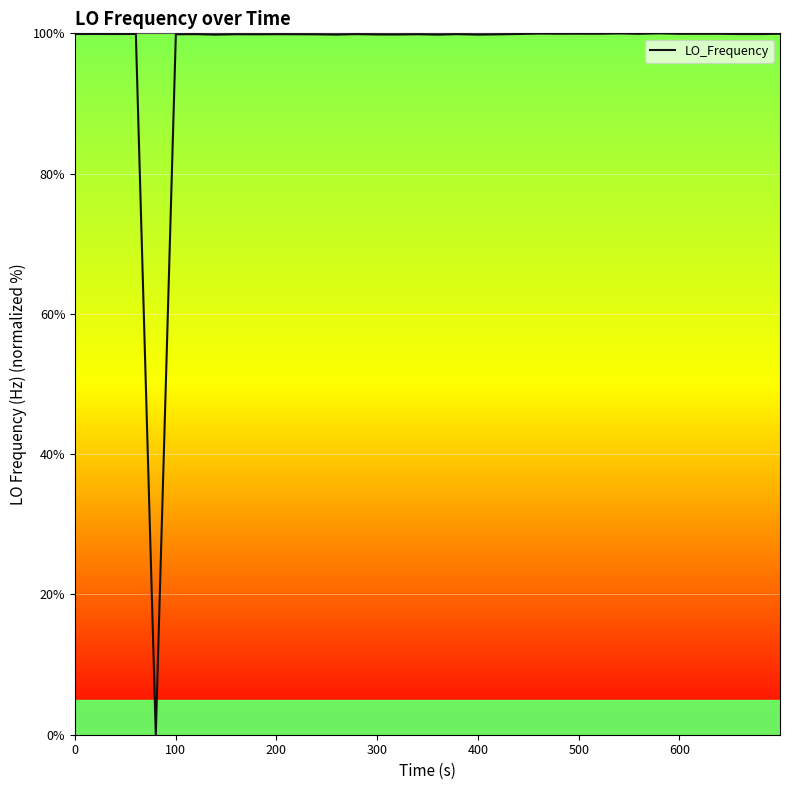

What is the difference between the maximum and minimum values?

100.0